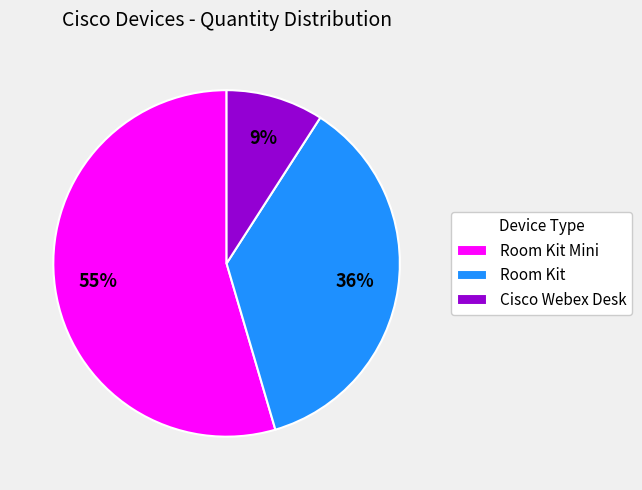

Does any single category account for the majority?

Yes